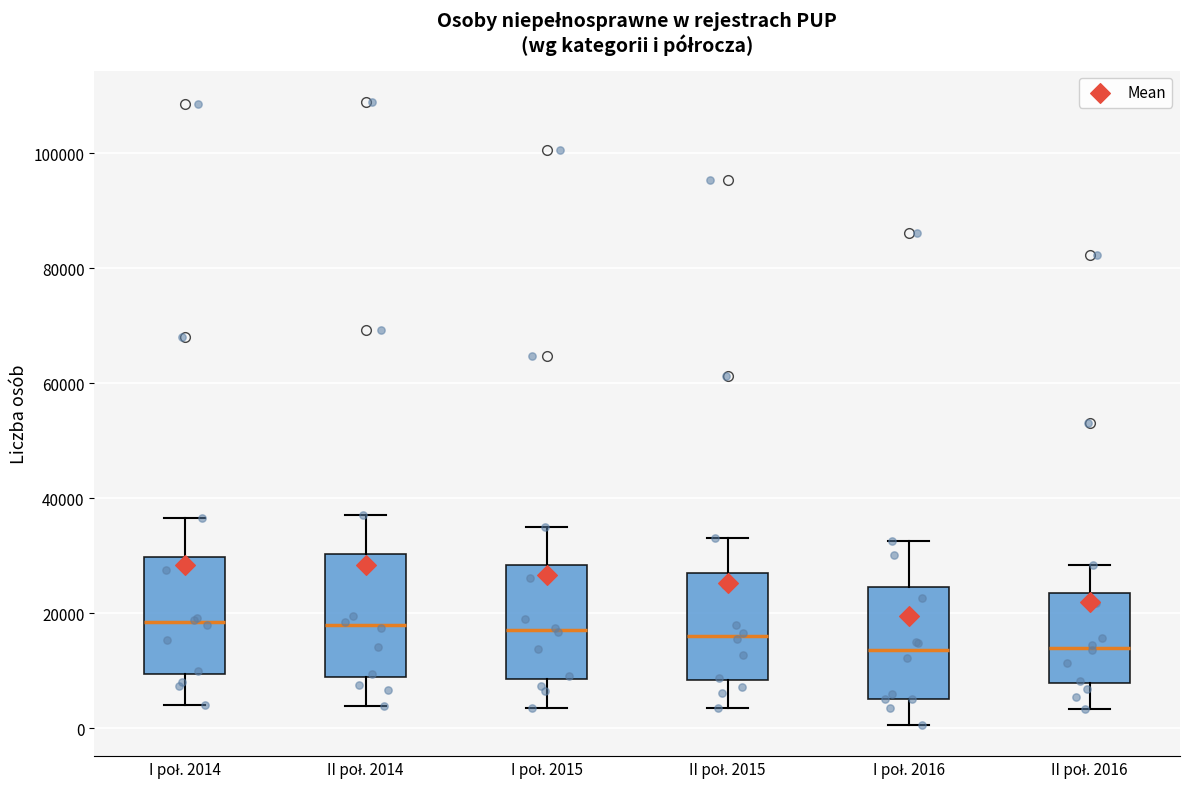

Reading left to right, transcribe this box plot: for each box, give where its median line is, the range the box spans, and where its two whiskers end, as read against the y-axis. The values are not printed on the chart, so give them approximately, as read against the axis.

I poł. 2014: median 18000, box 10000 to 30000, whiskers 4000 to 36000
II poł. 2014: median 18000, box 8000 to 30000, whiskers 4000 to 38000
I poł. 2015: median 18000, box 8000 to 28000, whiskers 4000 to 36000
II poł. 2015: median 16000, box 8000 to 26000, whiskers 4000 to 34000
I poł. 2016: median 14000, box 6000 to 24000, whiskers 0 to 32000
II poł. 2016: median 14000, box 8000 to 24000, whiskers 4000 to 28000